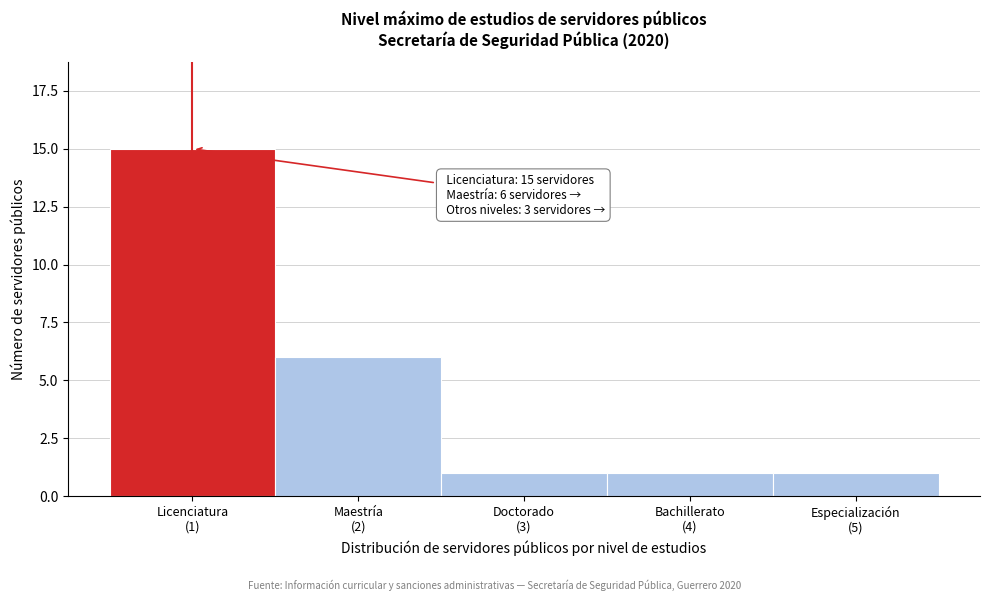

Reading left to right, transcribe all the data shown in this chart.

15	6	1	1	1